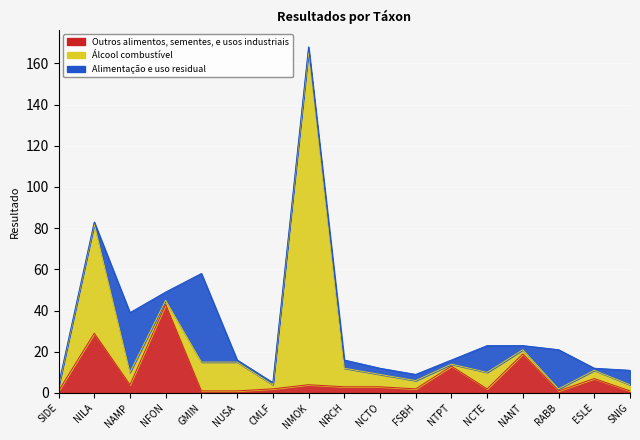

What is the sum of the Alimentação e uso residual values at NMOK and GMIN?

45